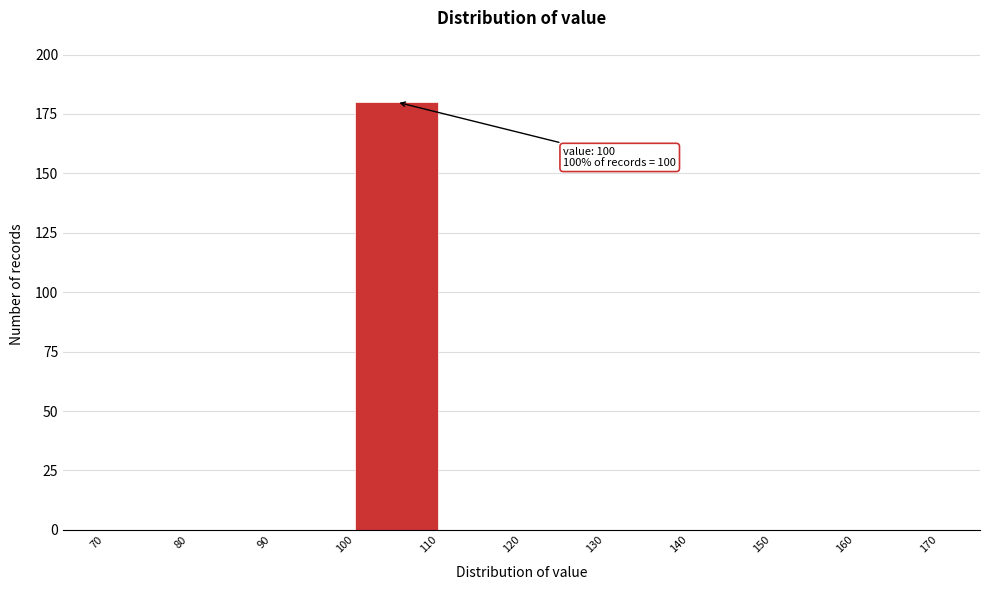

Over which range of the x-axis is the bar tallest?

100 to 110